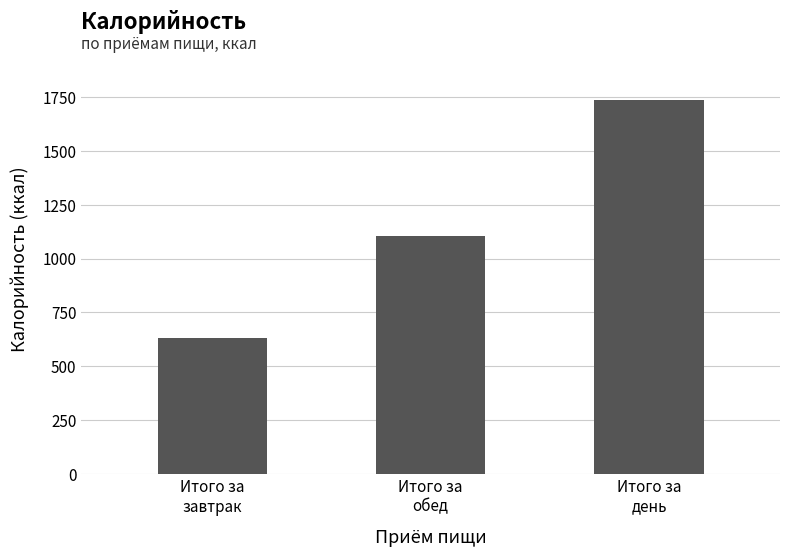

How many data points are less than 1106?

1